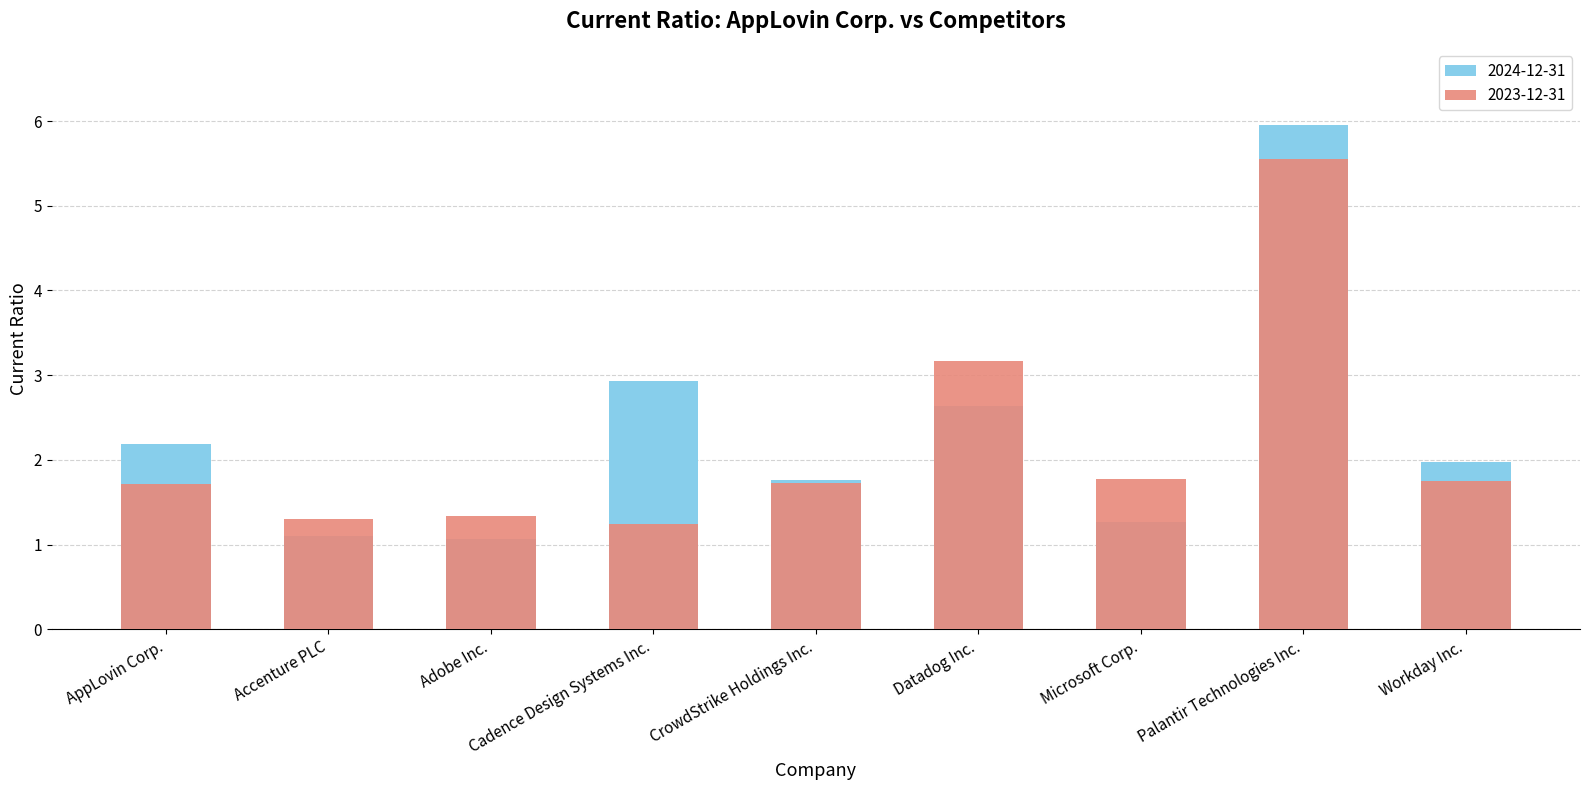

What position from the right is AppLovin Corp.?

9